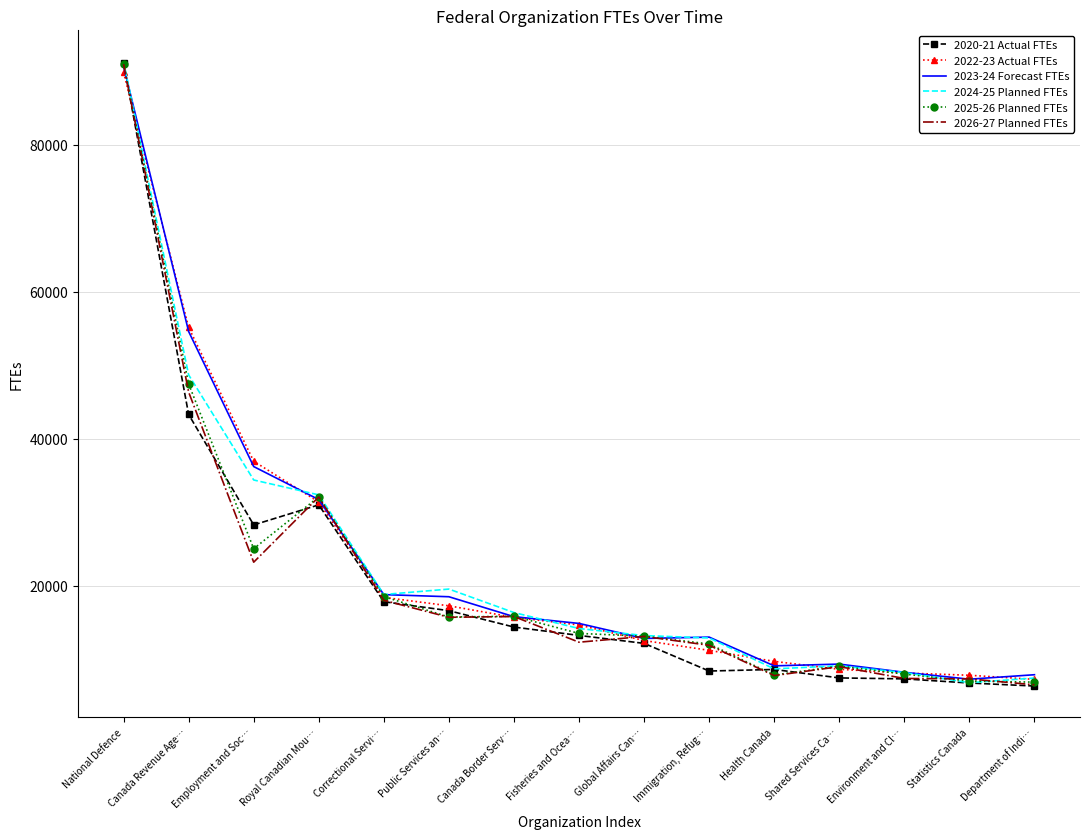

The value of 2025-26 Planned FTEs at Employment and Soc… is 43457.4. True or false?

False